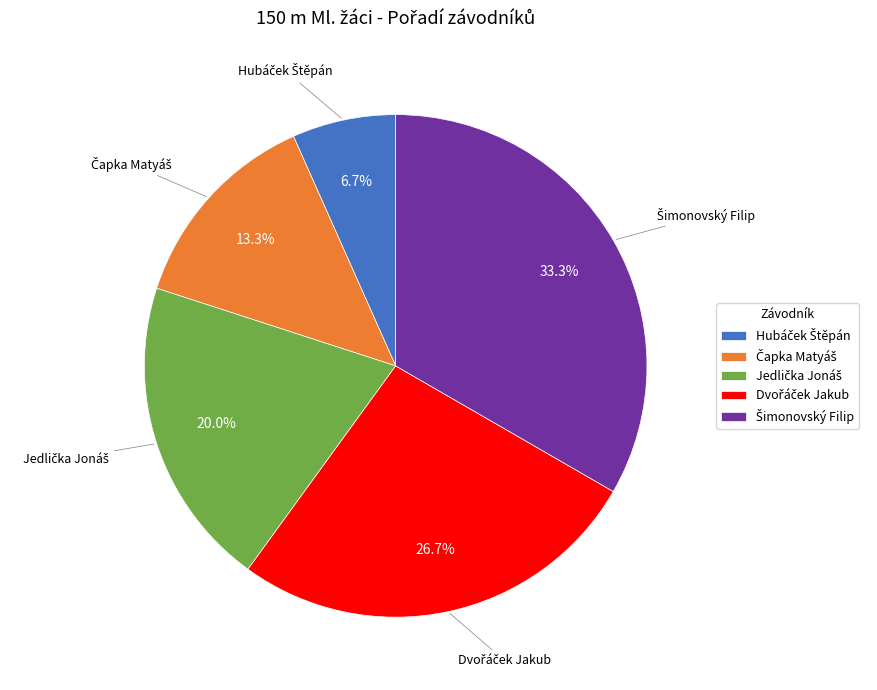

Does any single category account for the majority?

No